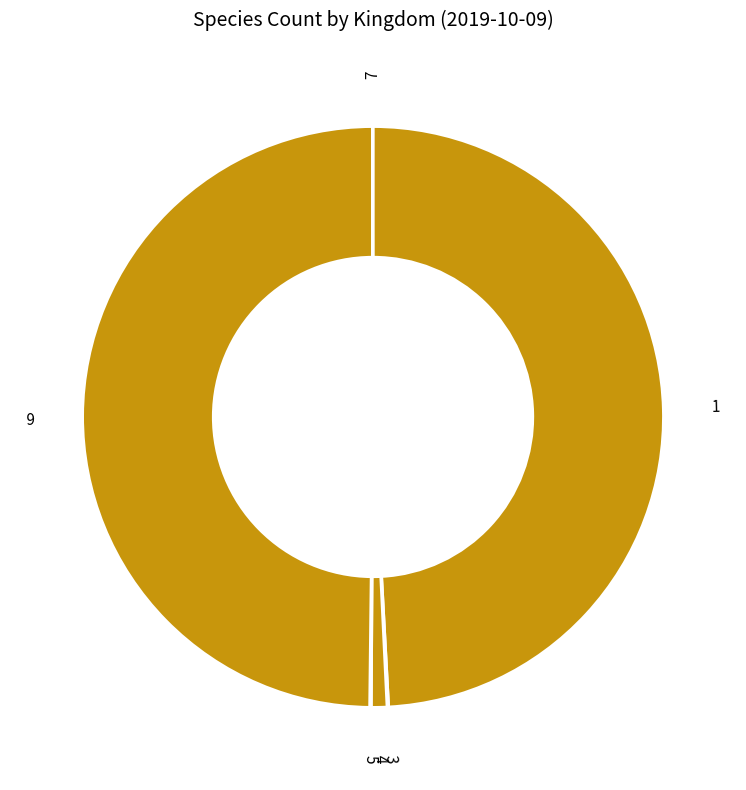

True or false: 4 accounts for 1% of the total.

True